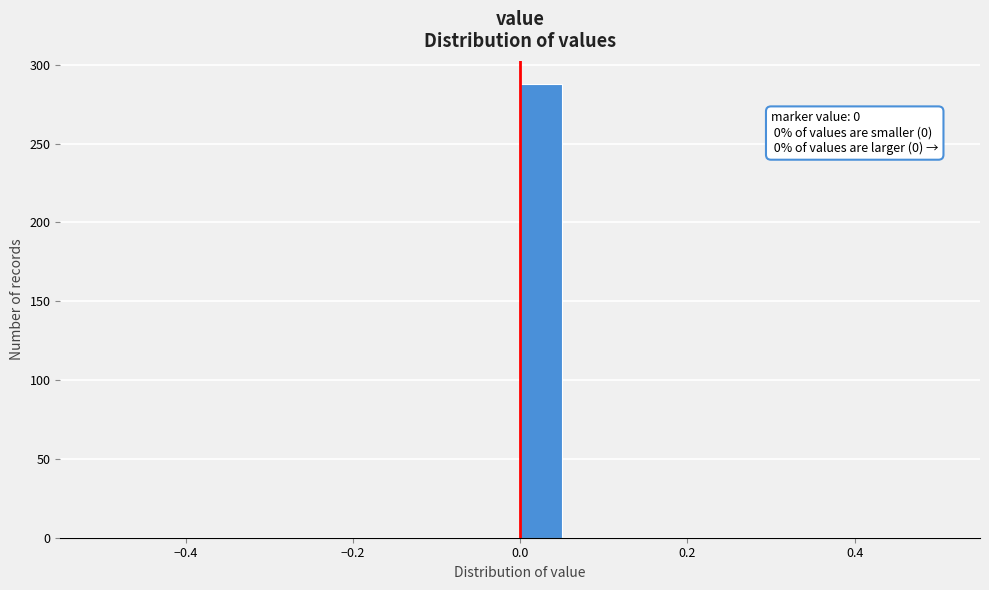

Around what value on the x-axis is the tallest bar? Give the approximate position of its centre, as read against the axis.

0.02